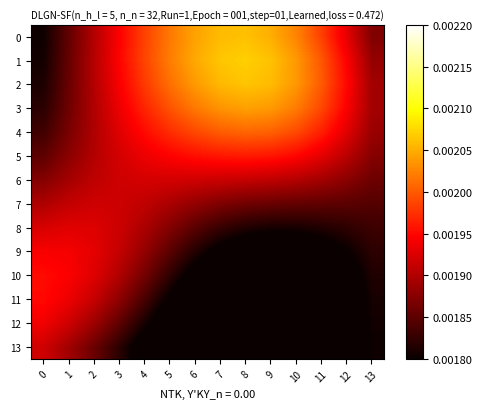

Count the number of categories in the chart.

14